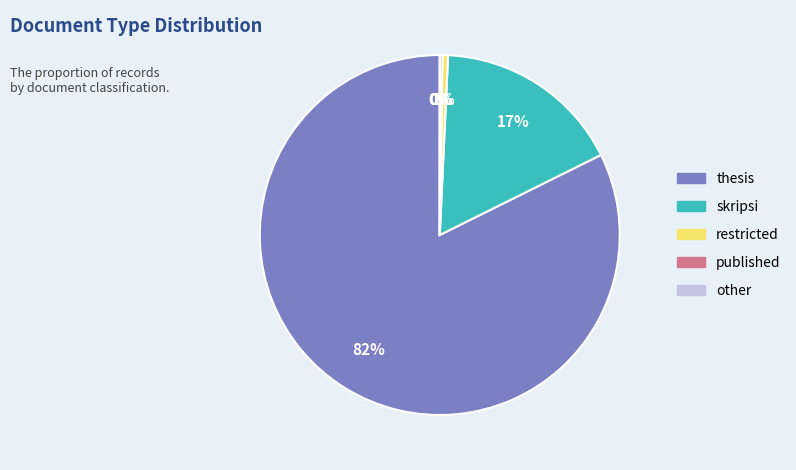

Which slice is the largest?

thesis